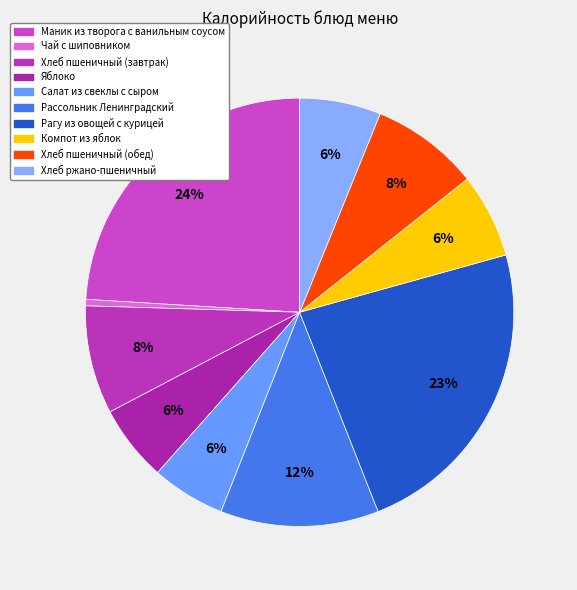

Rank the categories by value from lowest to highest.

Чай с шиповником, Салат из свеклы с сыром, Яблоко, Хлеб ржано-пшеничный, Компот из яблок, Хлеб пшеничный (завтрак), Хлеб пшеничный (обед), Рассольник Ленинградский, Рагу из овощей с курицей, Маник из творога с ванильным соусом